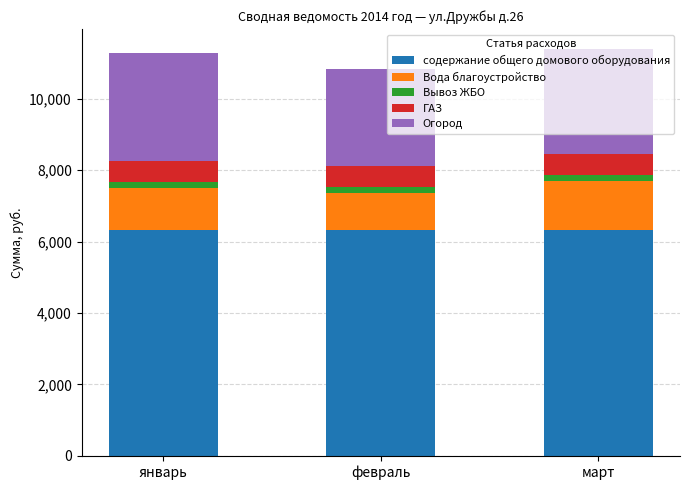

What is the minimum value for содержание общего домового оборудования?

6333.1